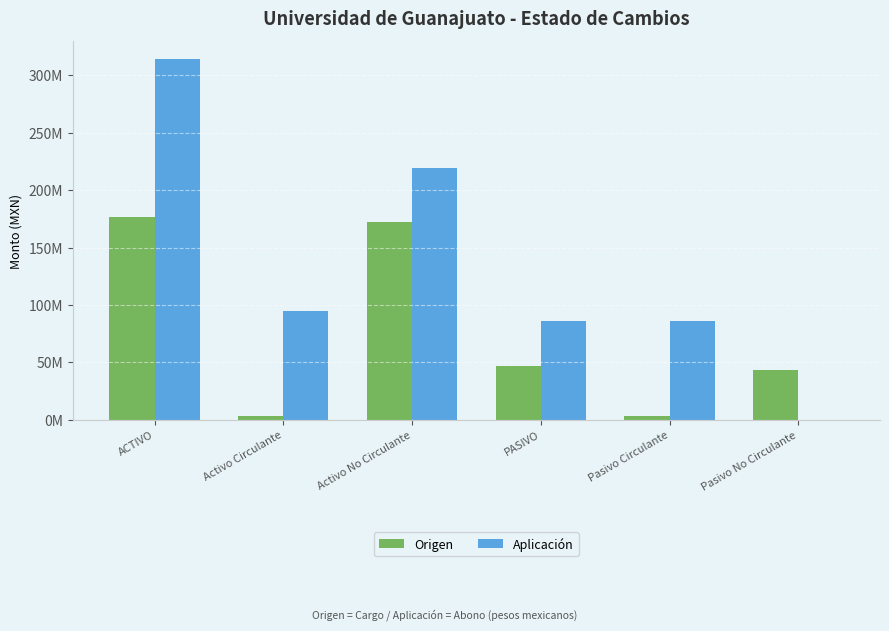

At which label does Aplicación reach its peak?

ACTIVO